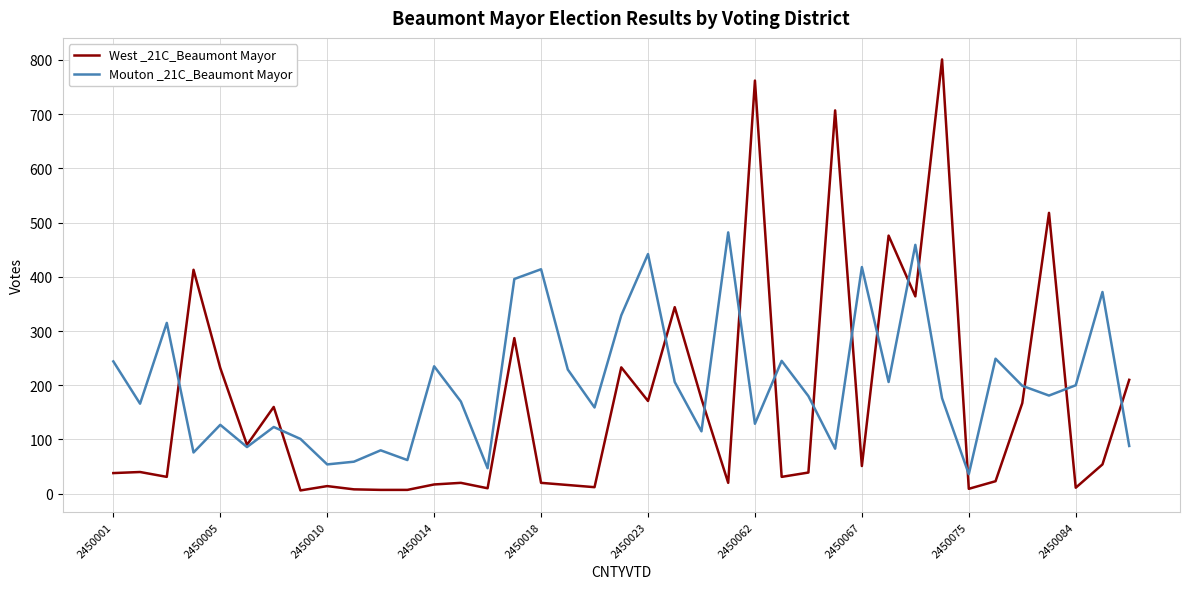

What is the difference between the maximum and minimum values in the Mouton _21C_Beaumont Mayor series?

446